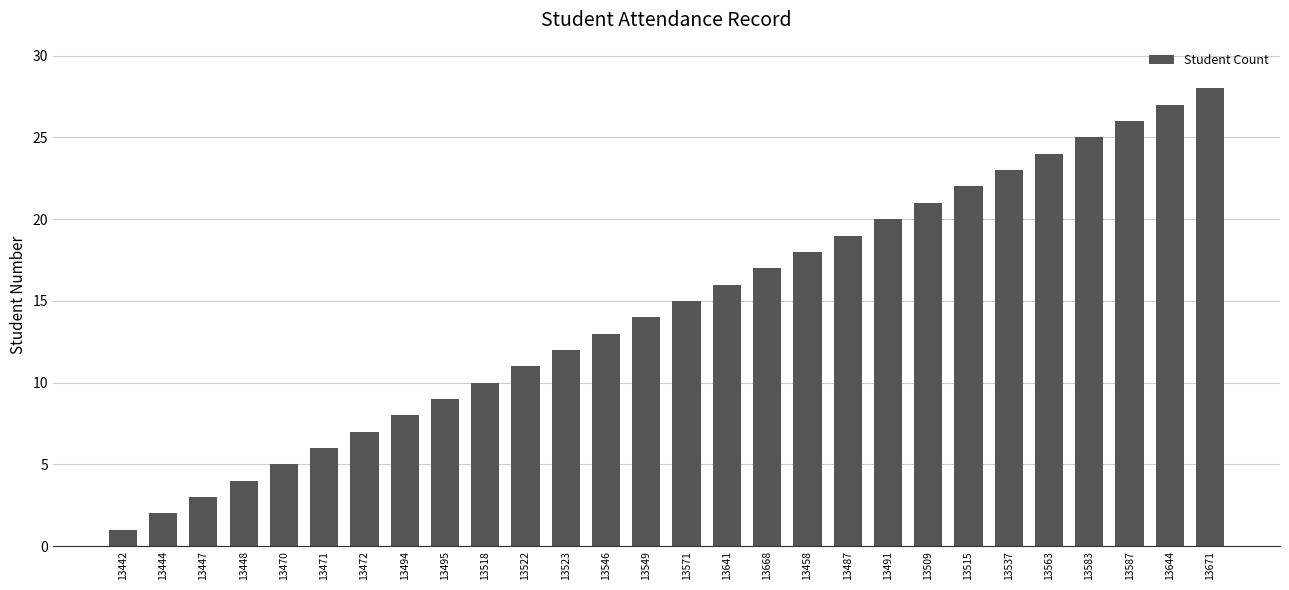

How many data points are less than 15?

14